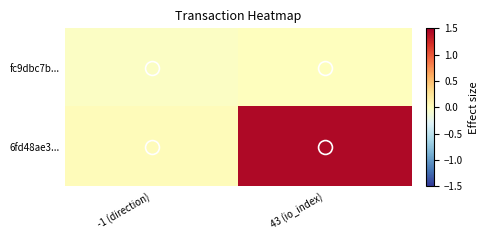

Which category has the lowest value across all series?

-1 (direction)